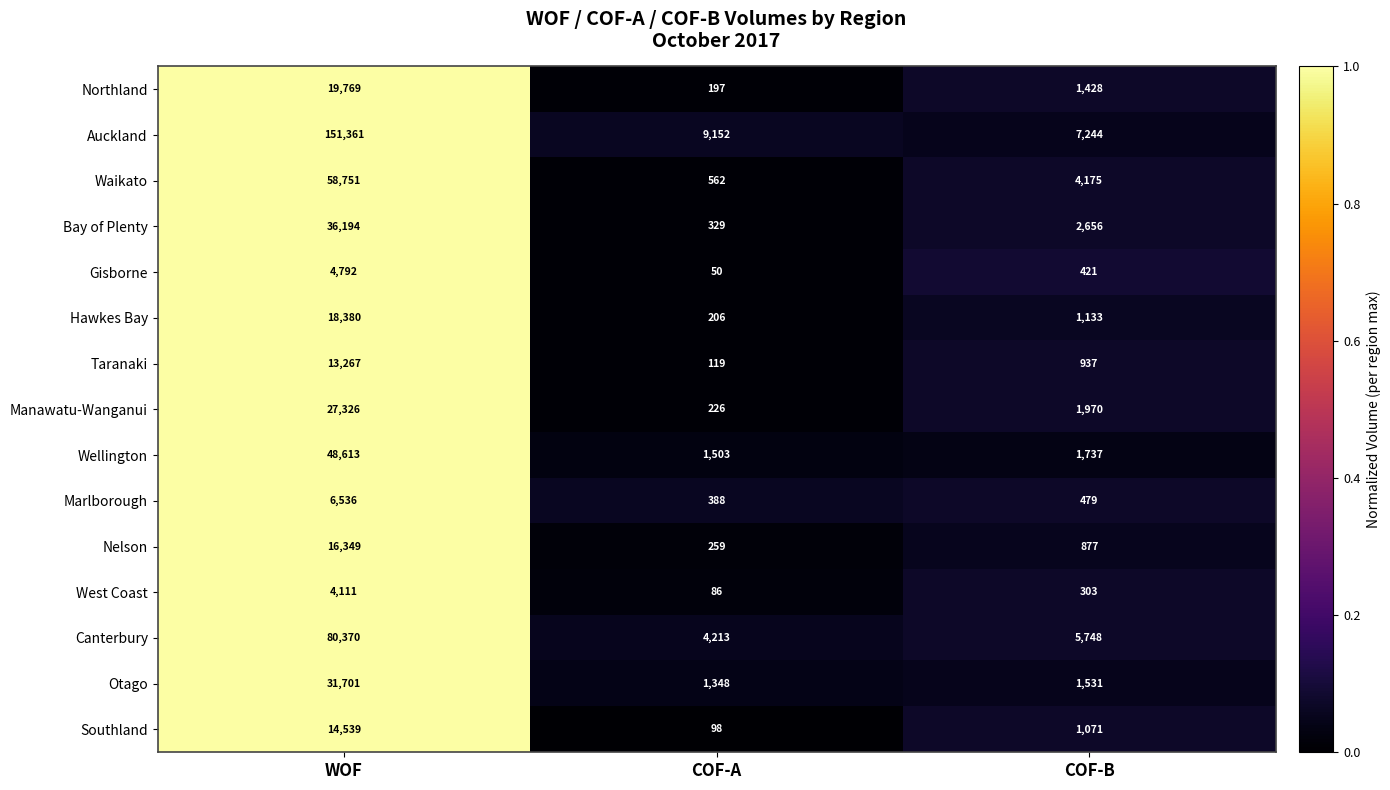

Is the value of Taranaki at COF-B greater than the value of Southland at COF-B?

No